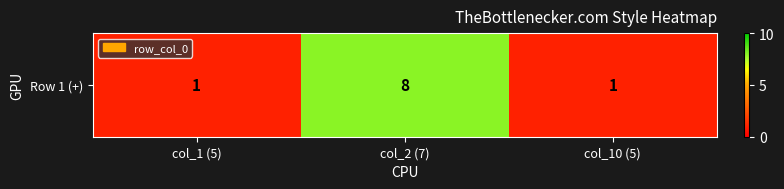

Is it true that the value at col_1 (5) is 1?

False